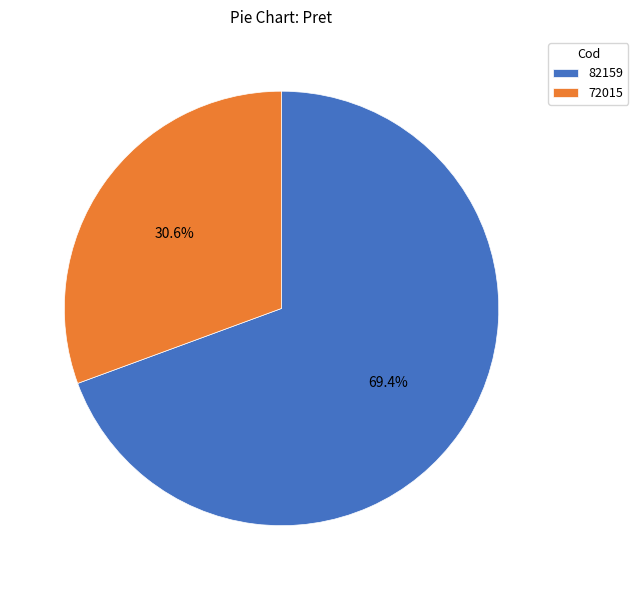

To the nearest percent, what percentage of the pie is 72015?

31%